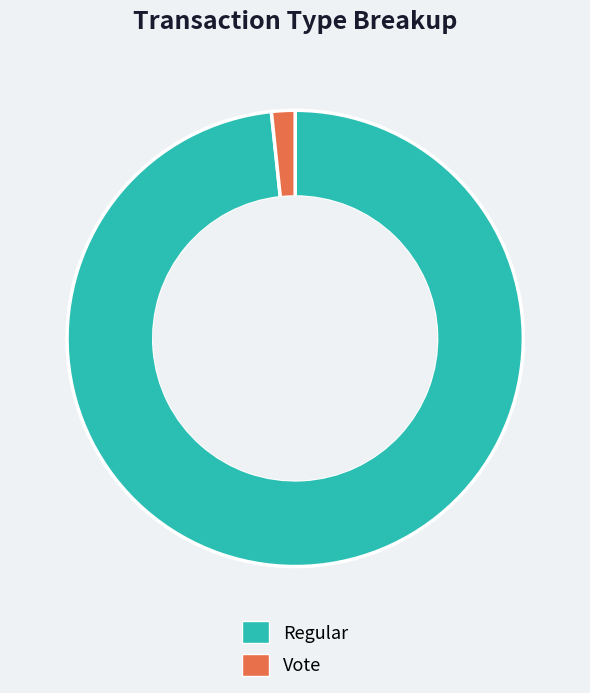

What is the smallest slice in the pie chart?

Vote